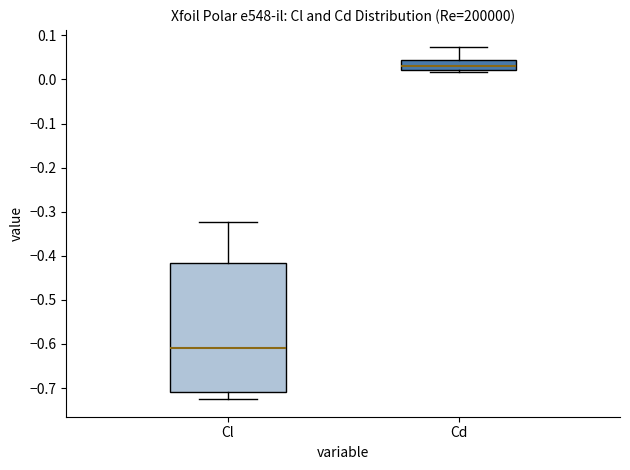

Reading left to right, transcribe this box plot: for each box, give where its median line is, the range the box spans, and where its two whiskers end, as read against the y-axis. The values are not printed on the chart, so give them approximately, as read against the axis.

Cl: median -0.61, box -0.71 to -0.42, whiskers -0.73 to -0.32
Cd: median 0.03, box 0.02 to 0.04, whiskers 0.02 (just below the box's lower edge) to 0.07